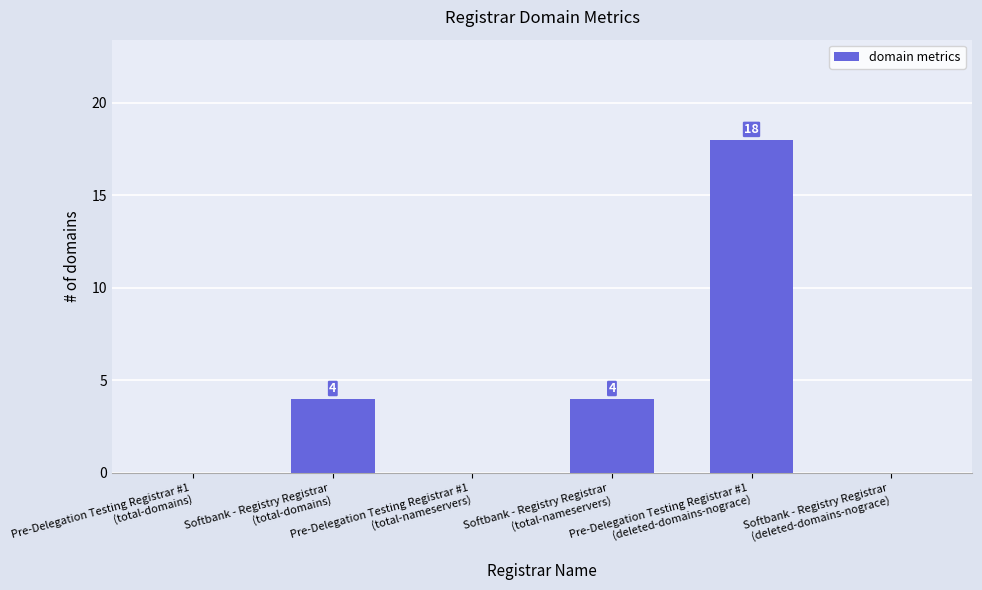

The chart shows a value of 4 at Pre-Delegation Testing Registrar #1
(deleted-domains-nograce). True or false?

False